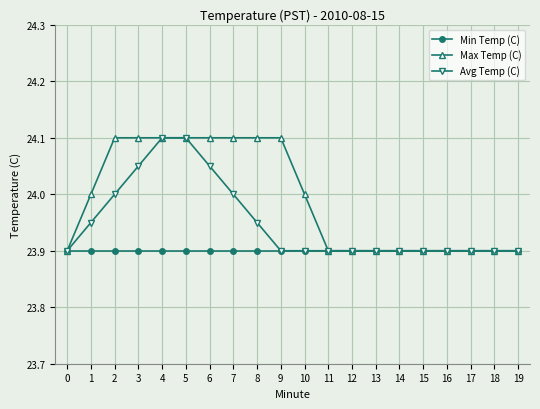

At how many categories does at least one series exceed 23?

20